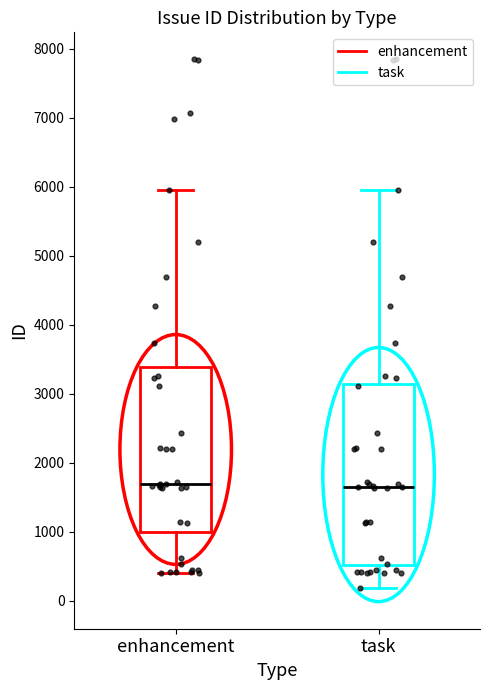

Comparing the boxes themselves (not the whiskers), which one is the tallest?

task